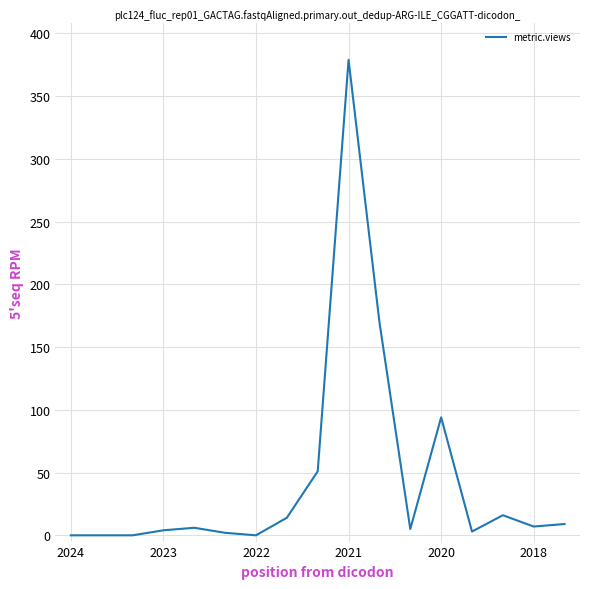

Count the number of categories in the chart.

17